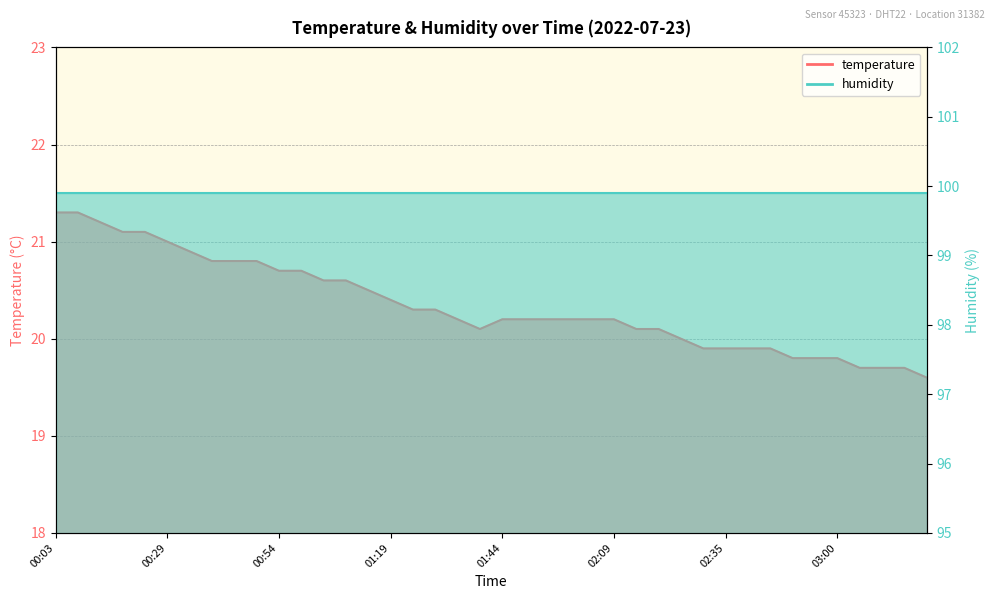

The chart shows a value of 37.2 at 00:29. True or false?

False